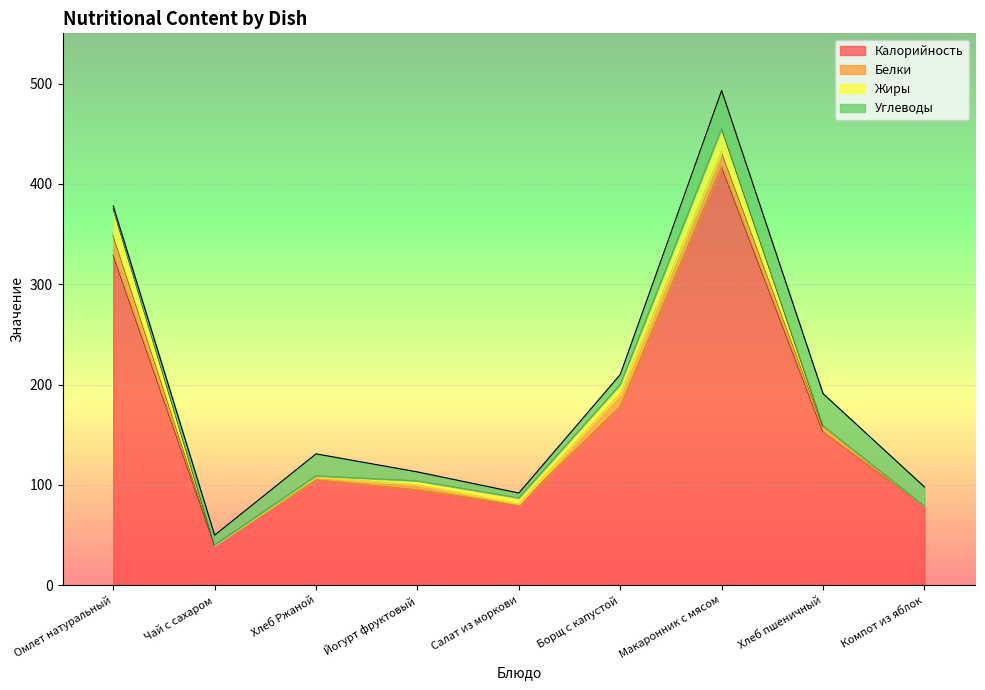

List the series in order of their peak value, lowest first.

Белки, Жиры, Углеводы, Калорийность